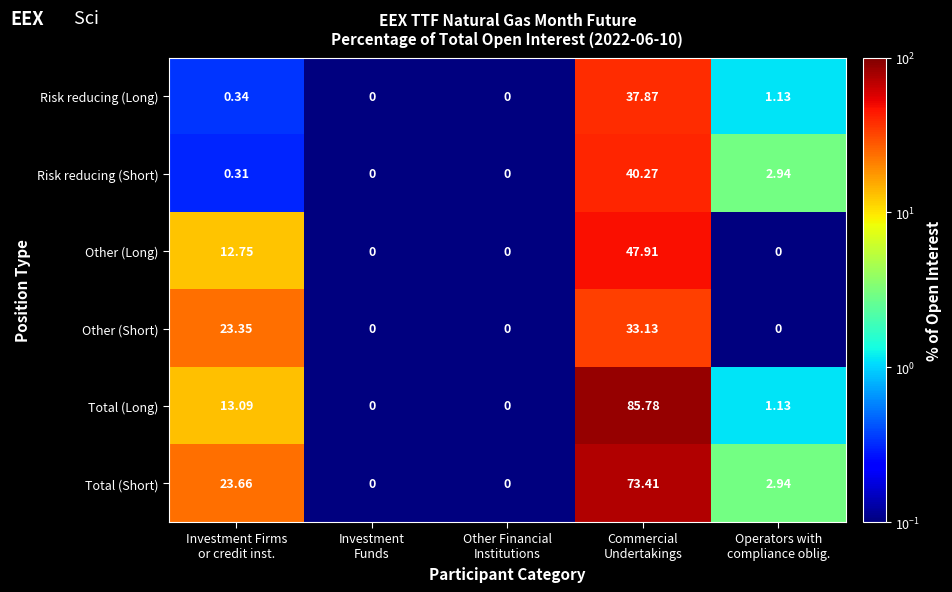

List the series in order of their peak value, highest first.

Total (Long), Total (Short), Other (Long), Risk reducing (Short), Risk reducing (Long), Other (Short)